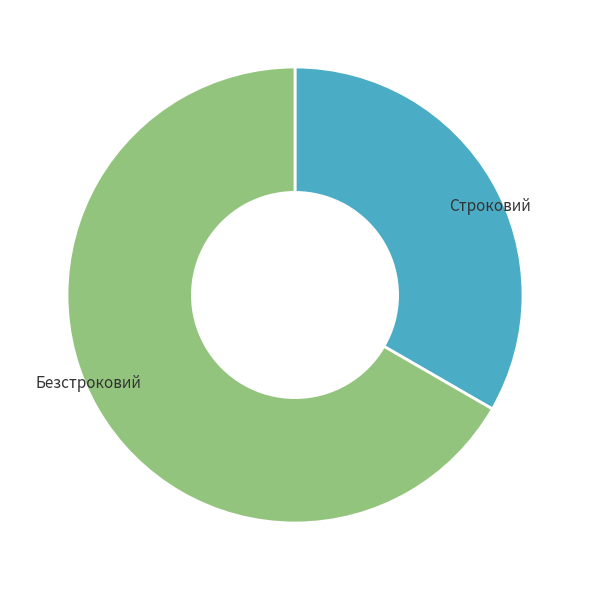

The Строковий slice represents 33% of the pie. True or false?

True